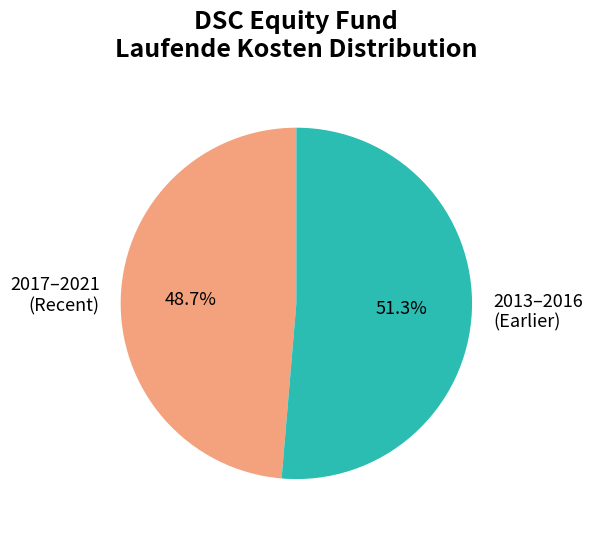

Rank the categories by value from lowest to highest.

2017–2021 (Recent), 2013–2016 (Earlier)